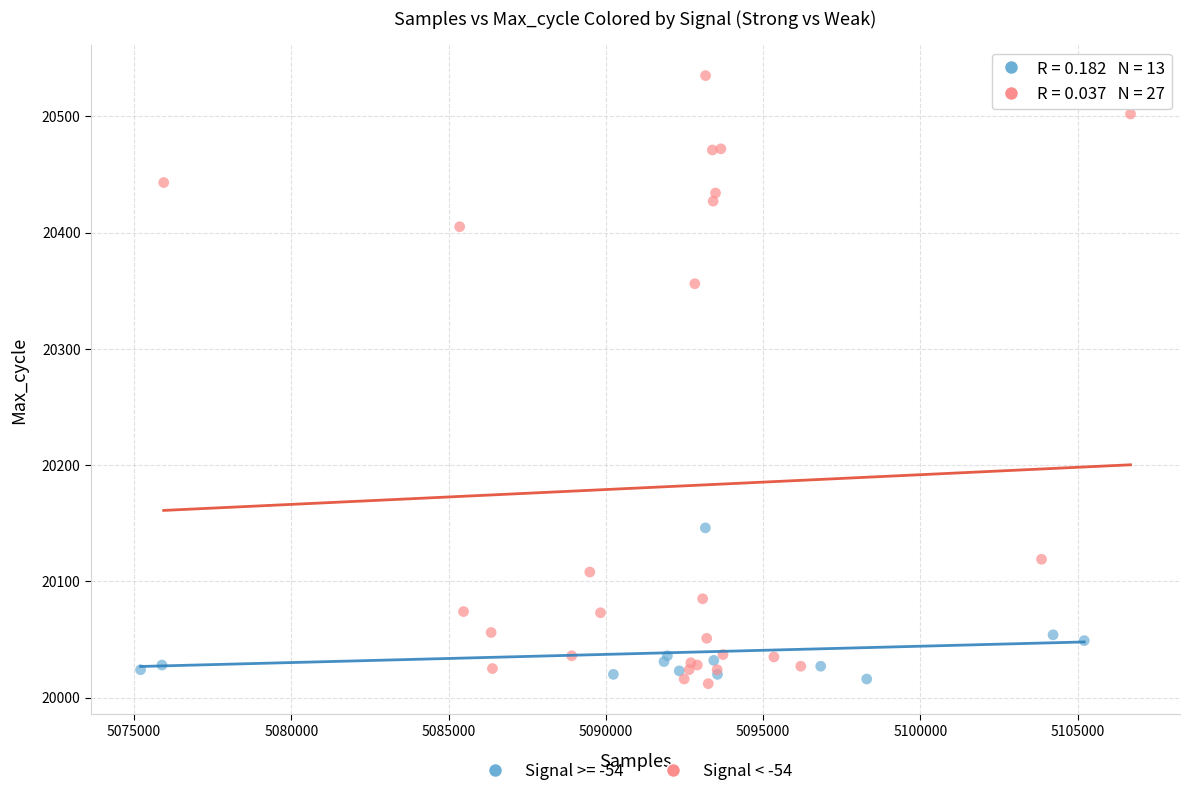

Which series contains the highest Y value?

Signal < -54